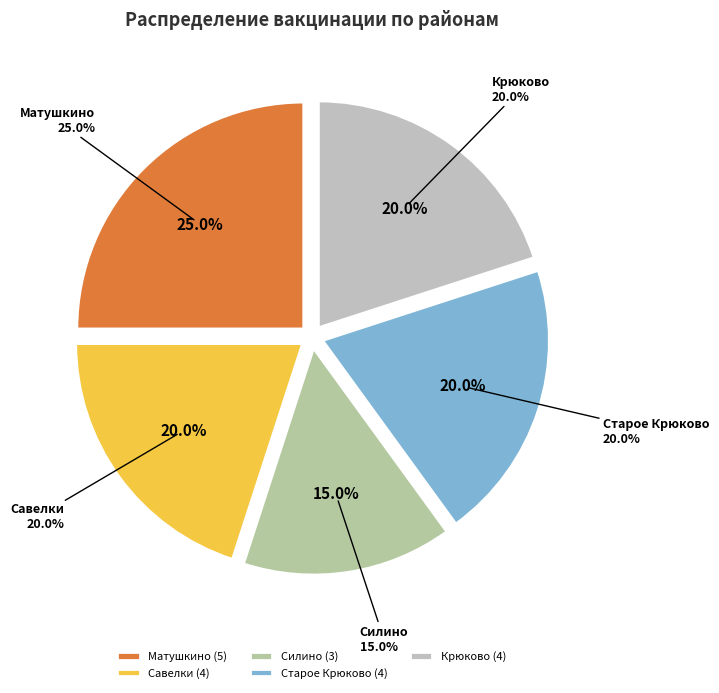

Which slice is the smallest?

Силино